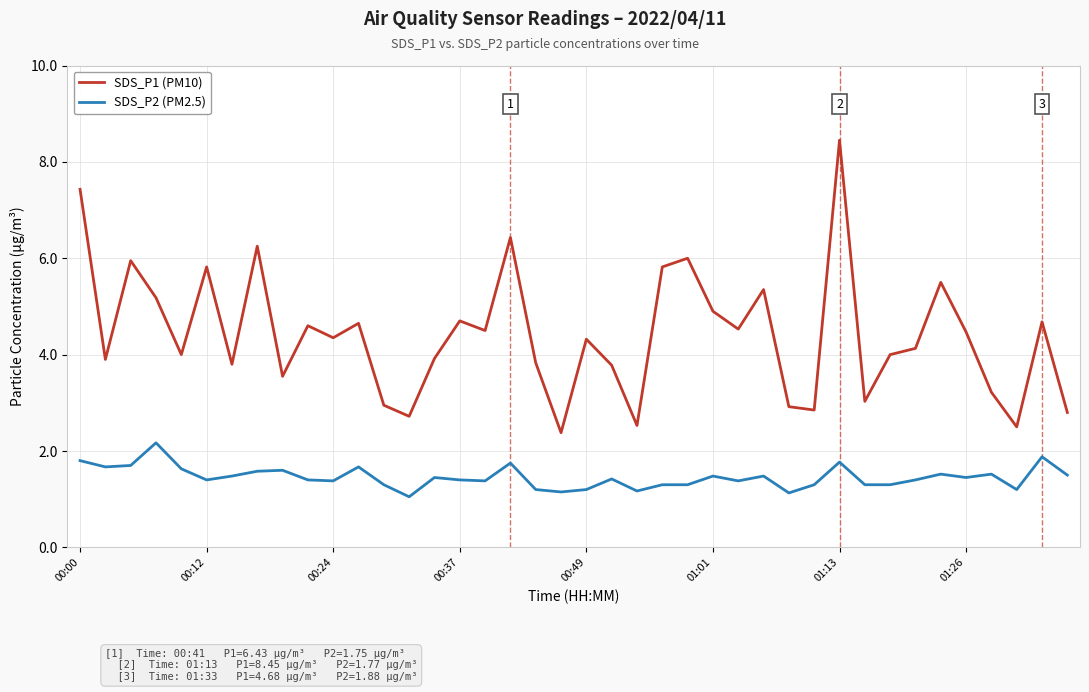

Which series has the widest spread of values?

SDS_P1 (PM10)